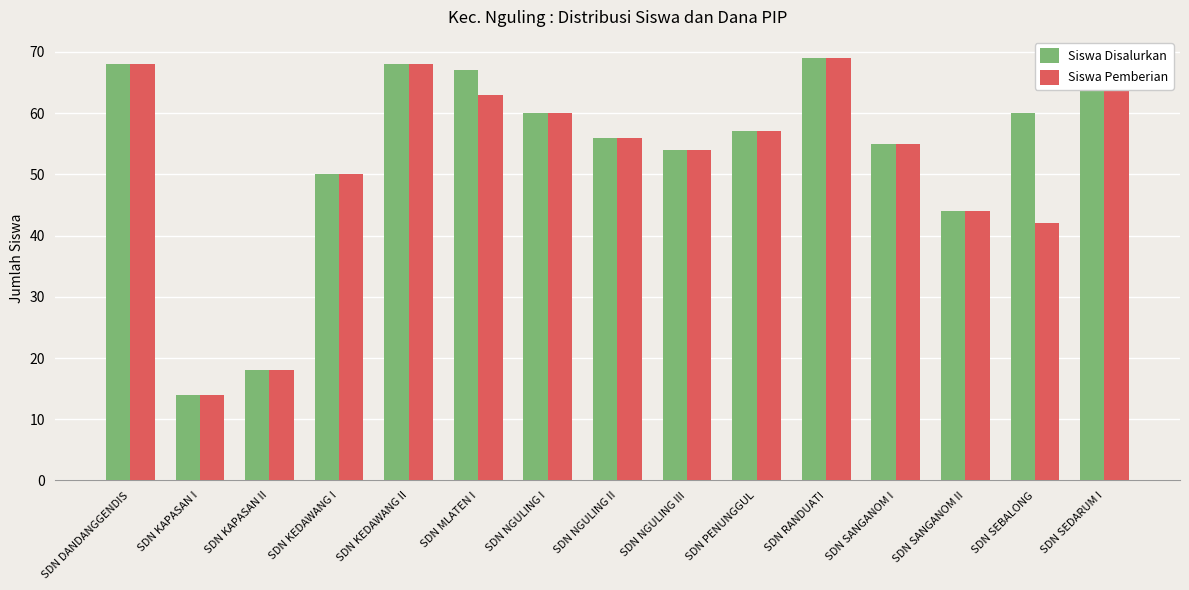

Which series has the largest total across all categories?

Siswa Disalurkan